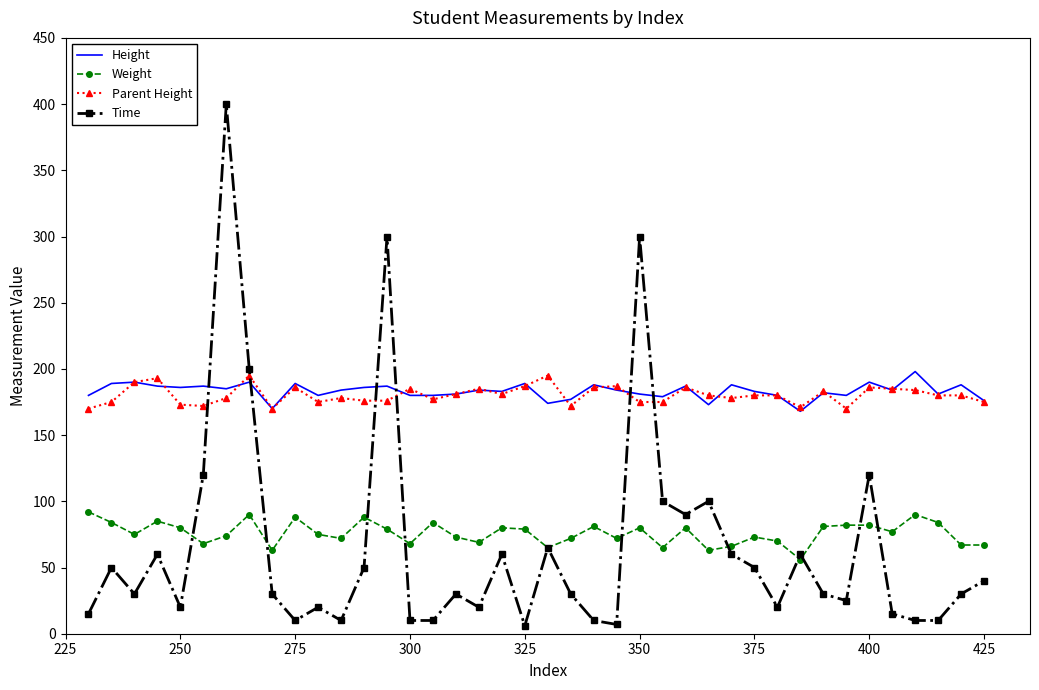

Which series has the largest range (max minus min)?

Time